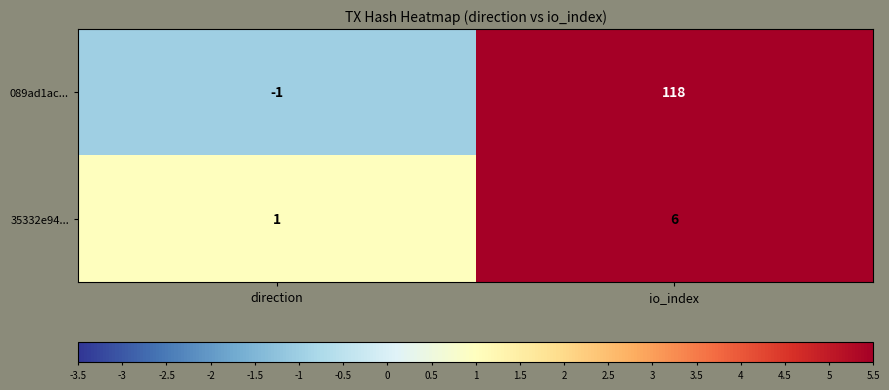

At which label is 089ad1ac... closest to 58?

direction